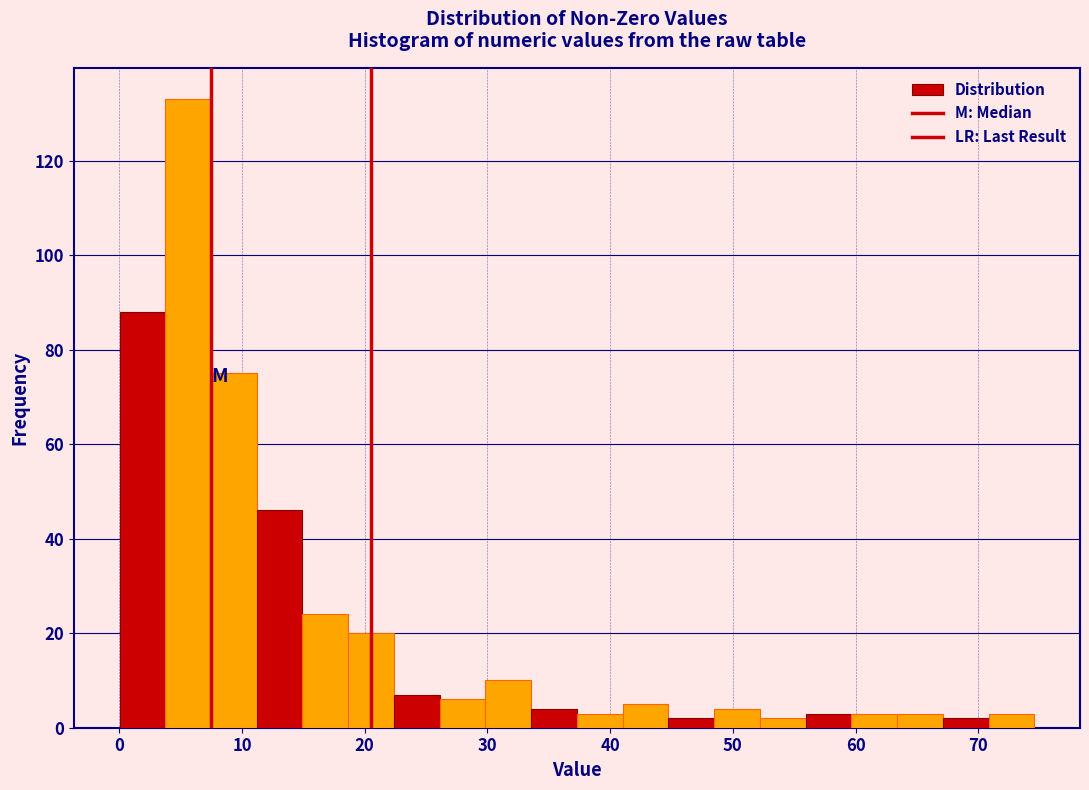

Read against the x-axis, roughly where is the centre of the tallest bar?

6